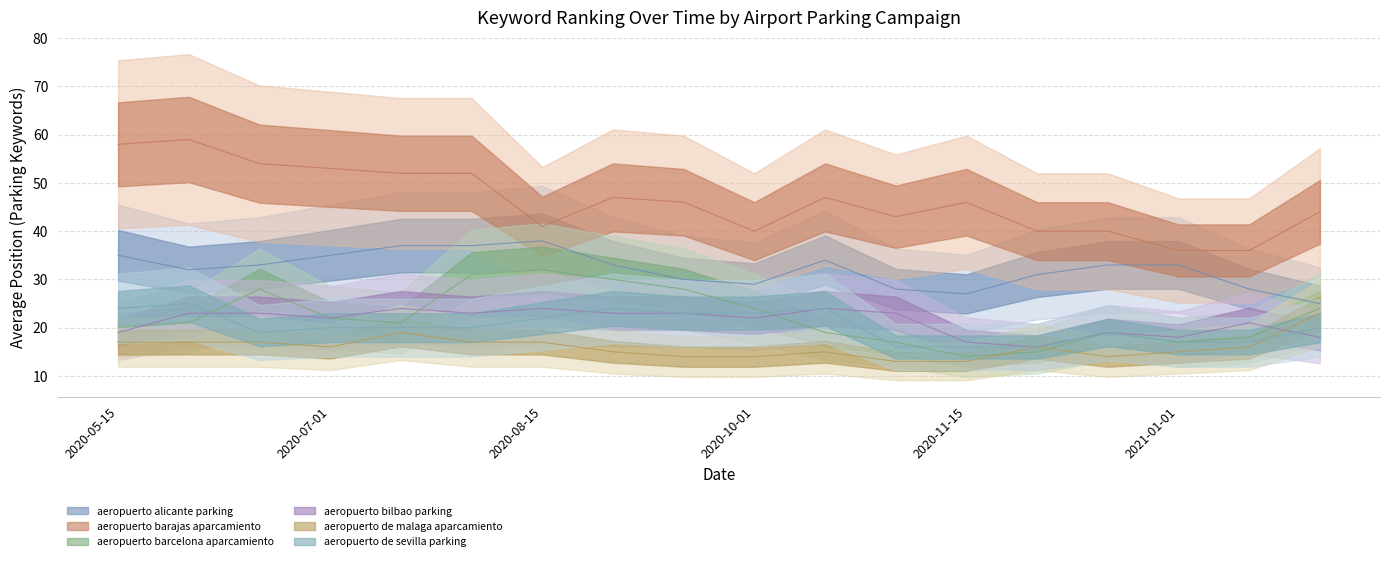

Reading right to left, list all the values displayed in this chart.

aeropuerto alicante parking: 2021-02-01=25	2021-01-15=28	2021-01-01=33	2020-12-15=33	2020-12-01=31	2020-11-15=27	2020-11-01=28	2020-10-15=34	2020-10-01=29	2020-09-15=30	2020-09-01=33	2020-08-15=38	2020-08-01=37	2020-07-15=37	2020-07-01=35	2020-06-15=33	2020-06-01=32	2020-05-15=35
aeropuerto barajas aparcamiento: 2021-02-01=44	2021-01-15=36	2021-01-01=36	2020-12-15=40	2020-12-01=40	2020-11-15=46	2020-11-01=43	2020-10-15=47	2020-10-01=40	2020-09-15=46	2020-09-01=47	2020-08-15=41	2020-08-01=52	2020-07-15=52	2020-07-01=53	2020-06-15=54	2020-06-01=59	2020-05-15=58
aeropuerto barcelona aparcamiento: 2021-02-01=24	2021-01-15=18	2021-01-01=17	2020-12-15=19	2020-12-01=15	2020-11-15=14	2020-11-01=17	2020-10-15=19	2020-10-01=24	2020-09-15=28	2020-09-01=30	2020-08-15=32	2020-08-01=31	2020-07-15=21	2020-07-01=22	2020-06-15=28	2020-06-01=21	2020-05-15=20
aeropuerto bilbao parking: 2021-02-01=18	2021-01-15=21	2021-01-01=18	2020-12-15=19	2020-12-01=16	2020-11-15=17	2020-11-01=23	2020-10-15=24	2020-10-01=22	2020-09-15=23	2020-09-01=23	2020-08-15=24	2020-08-01=23	2020-07-15=24	2020-07-01=22	2020-06-15=23	2020-06-01=23	2020-05-15=19
aeropuerto de malaga aparcamiento: 2021-02-01=23	2021-01-15=16	2021-01-01=15	2020-12-15=14	2020-12-01=16	2020-11-15=13	2020-11-01=13	2020-10-15=15	2020-10-01=14	2020-09-15=14	2020-09-01=15	2020-08-15=17	2020-08-01=17	2020-07-15=19	2020-07-01=16	2020-06-15=17	2020-06-01=17	2020-05-15=17
aeropuerto de sevilla parking: 2021-02-01=20	2021-01-15=17	2021-01-01=17	2020-12-15=19	2020-12-01=16	2020-11-15=16	2020-11-01=16	2020-10-15=24	2020-10-01=23	2020-09-15=23	2020-09-01=24	2020-08-15=22	2020-08-01=20	2020-07-15=20	2020-07-01=20	2020-06-15=19	2020-06-01=25	2020-05-15=24